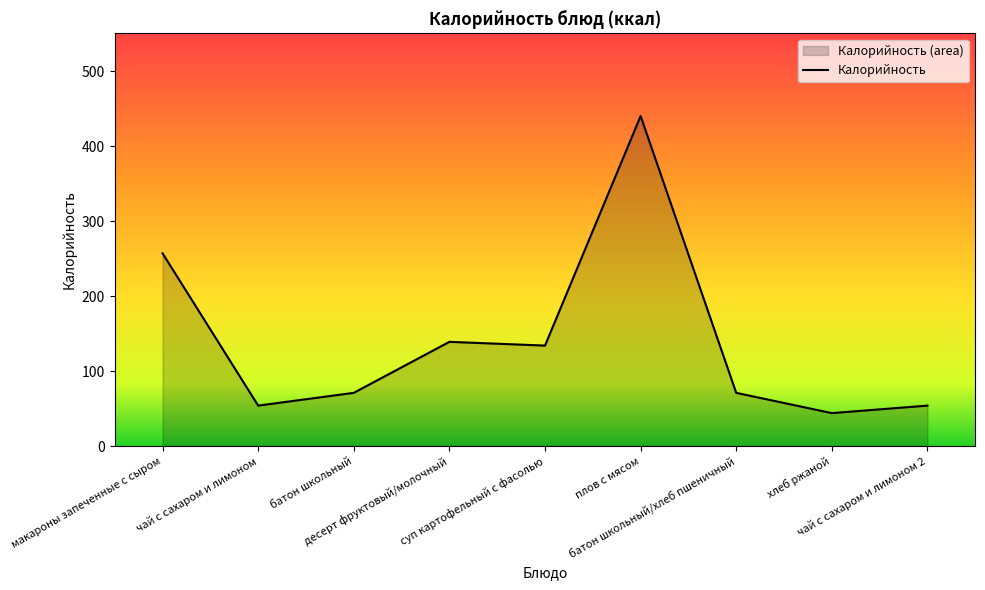

At which label does the data first exceed 71?

макароны запеченные с сыром